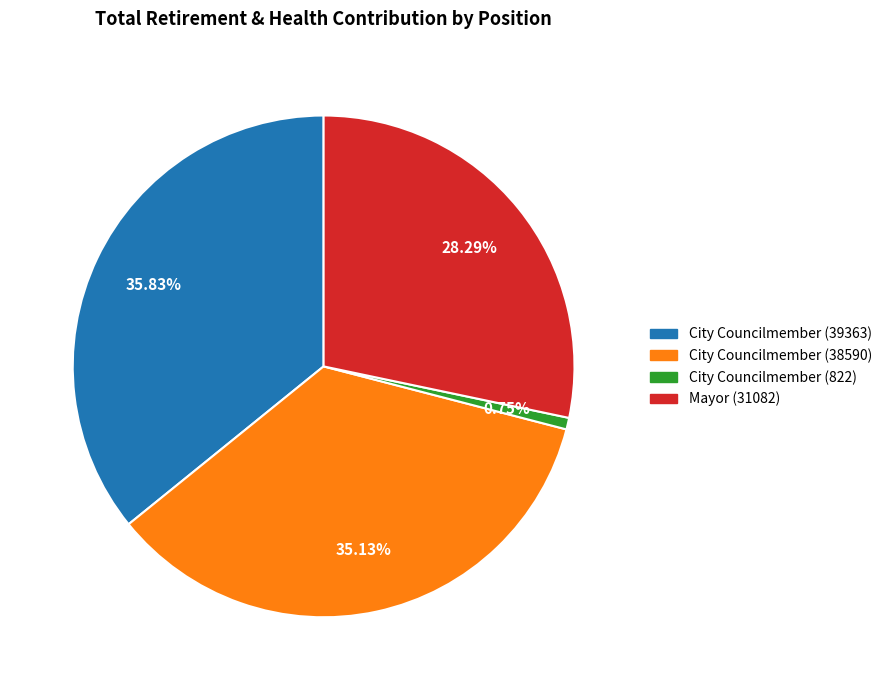

What is the largest slice in the pie chart?

City Councilmember (39363)